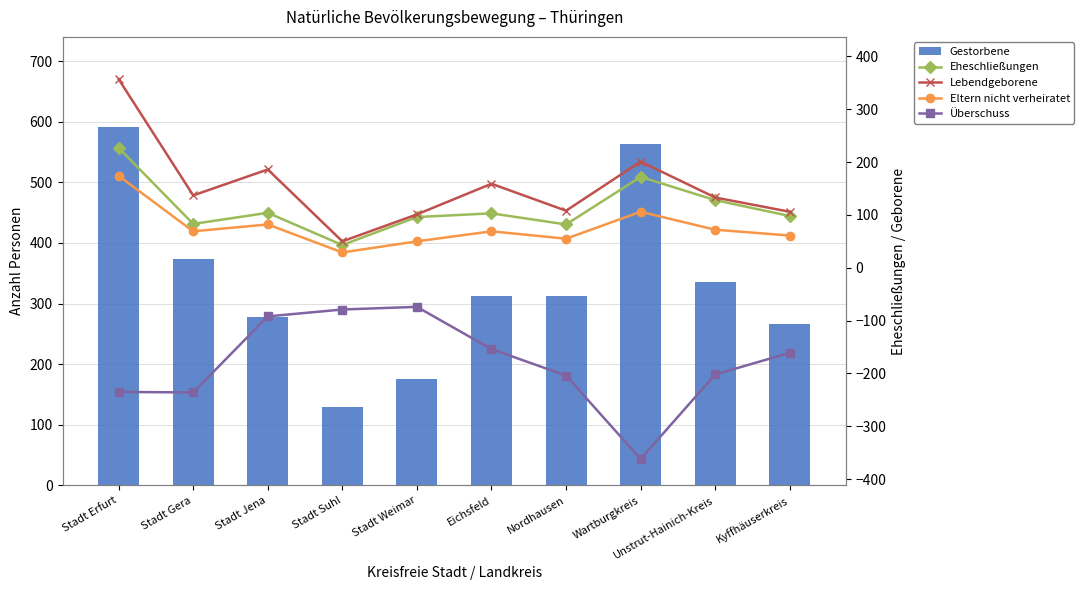

Between Nordhausen and Unstrut-Hainich-Kreis, which is larger?

Unstrut-Hainich-Kreis